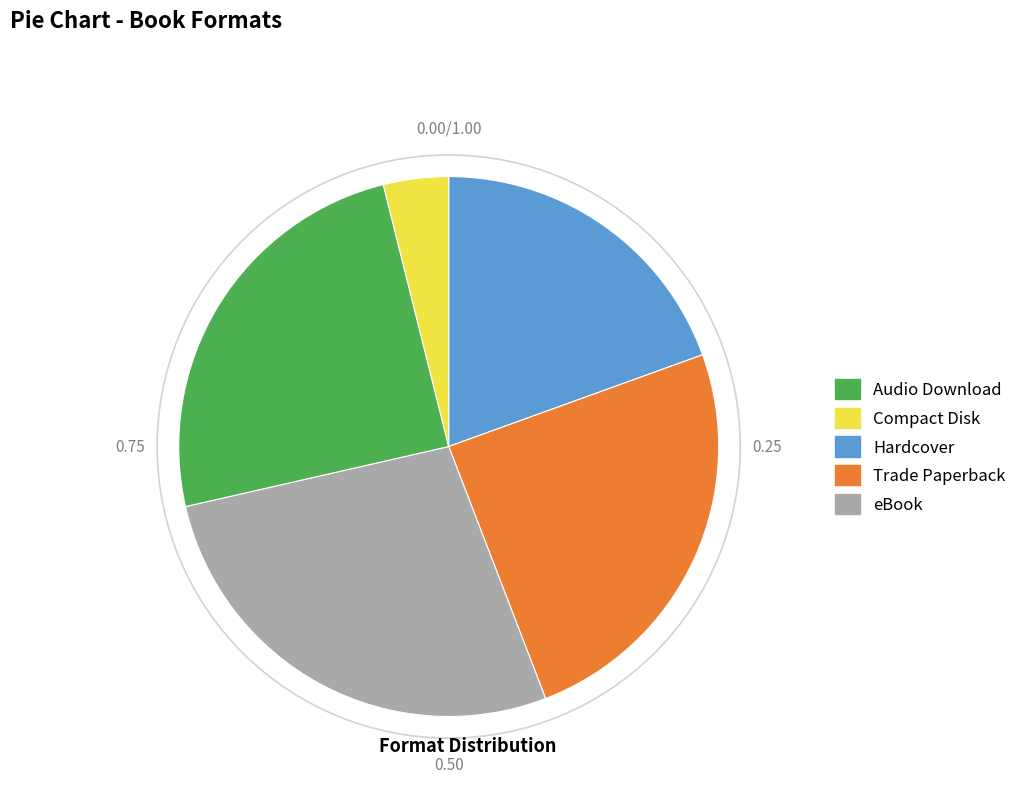

How many segments does this pie chart have?

5